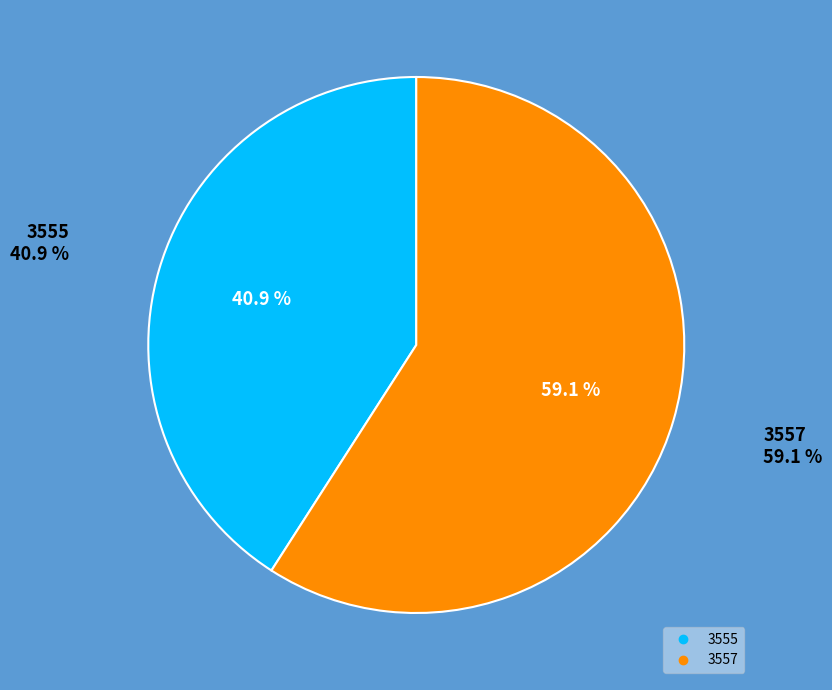

What is the majority slice?

3557